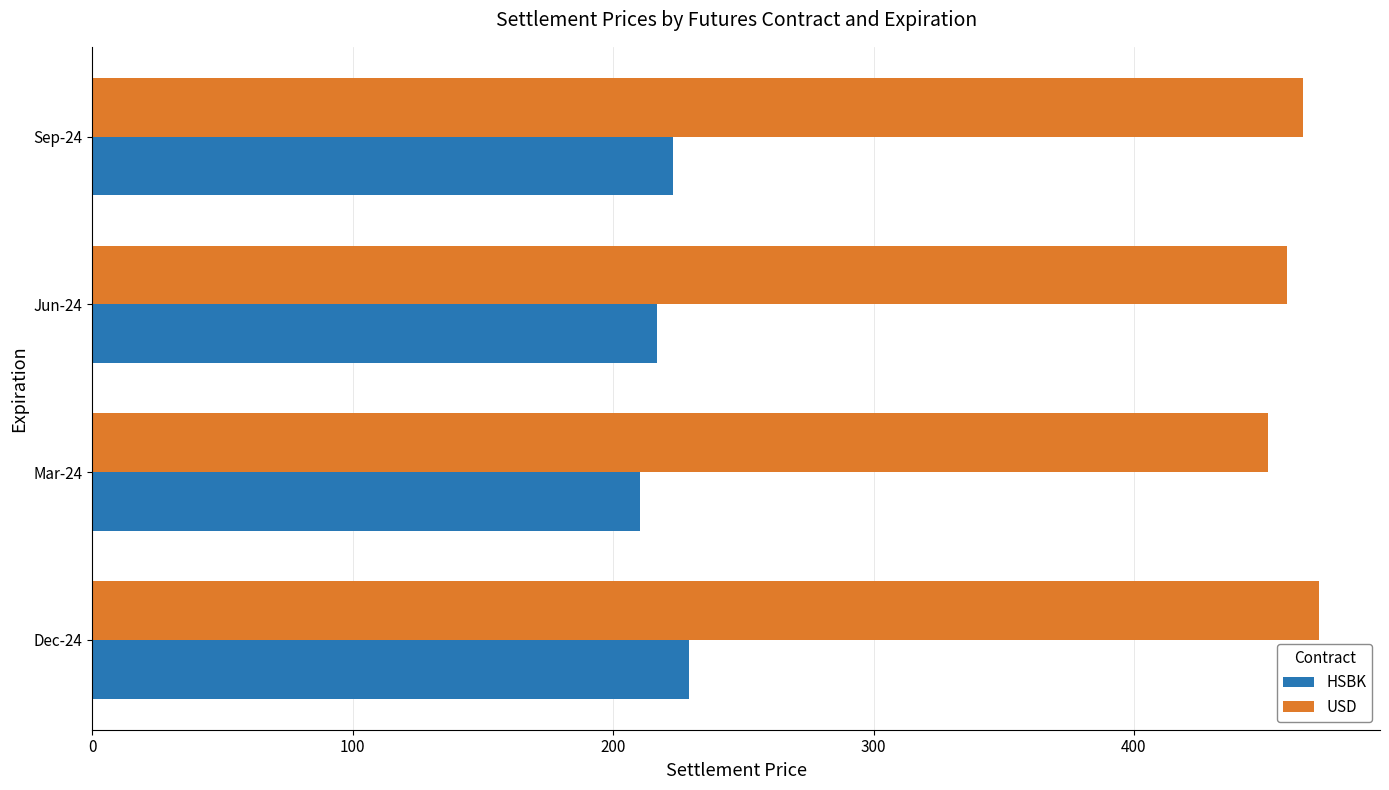

Rank the series by their maximum value, from lowest to highest.

HSBK, USD